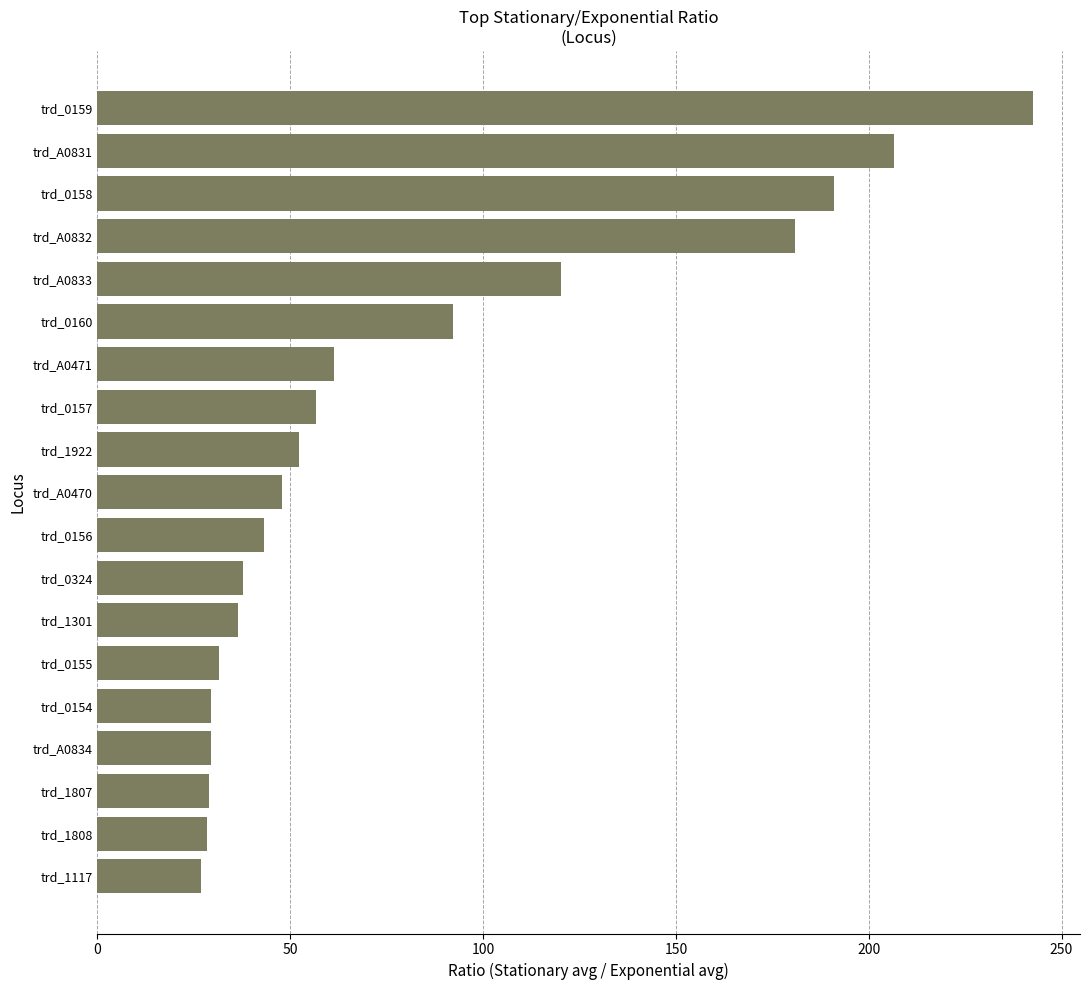

What is the value of the 7th bar from the top?

61.4